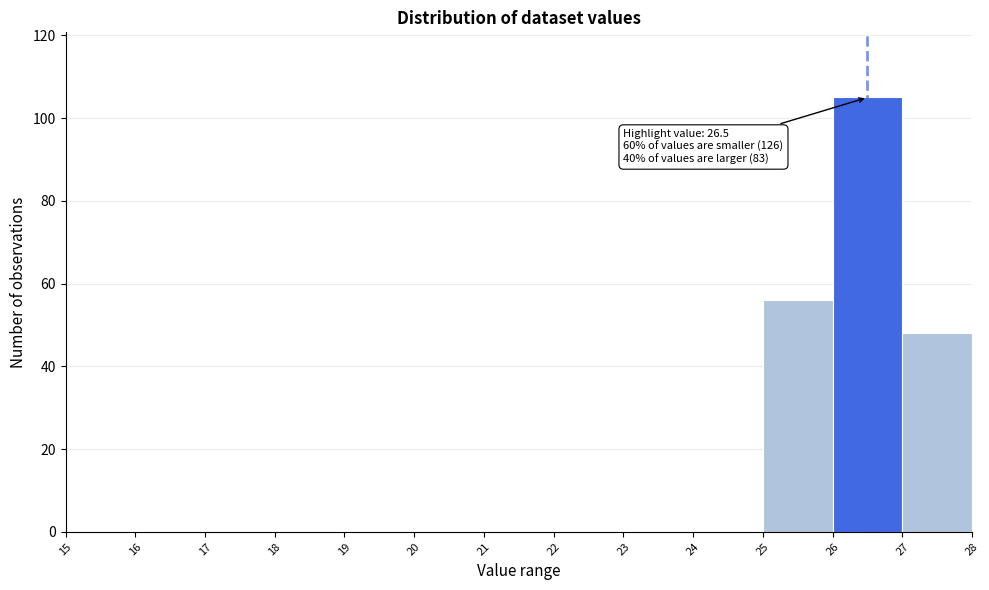

Over which range of the x-axis is the bar tallest?

26 to 27